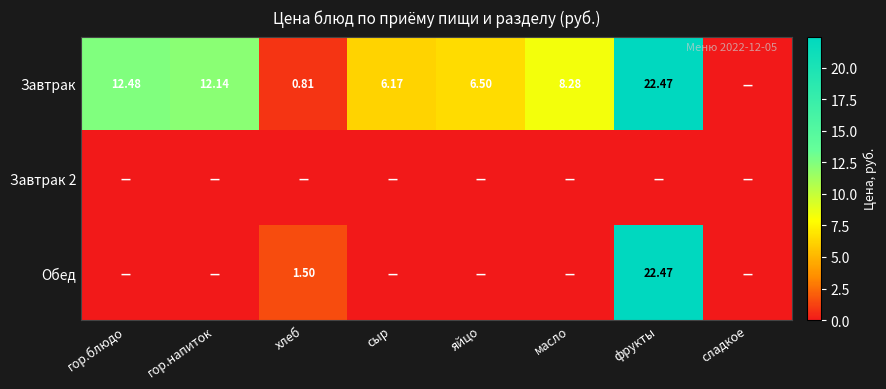

Is the value of Завтрак at яйцо greater than the value of Обед at хлеб?

Yes